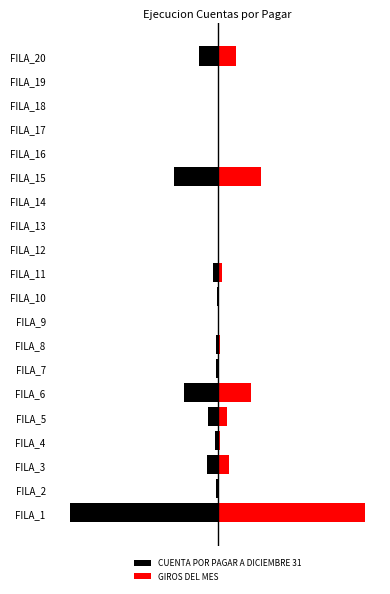

What is the spread (max minus min) of values at FILA_5?

0.1